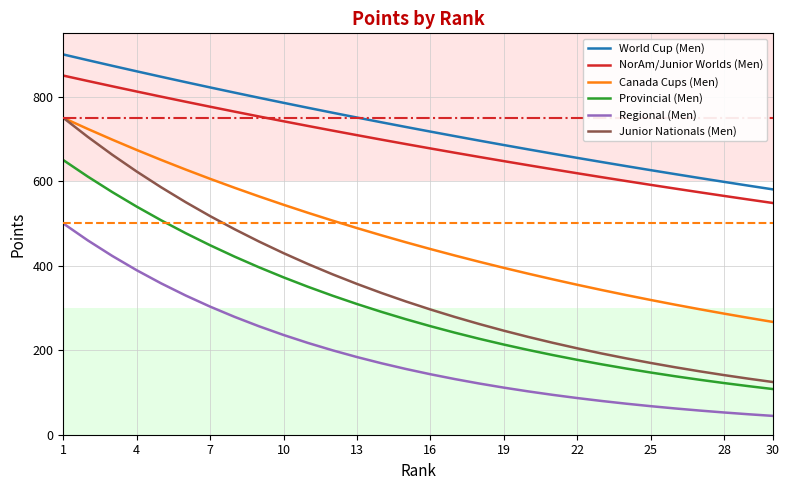

Is this an area chart (filled region under the line)?

No